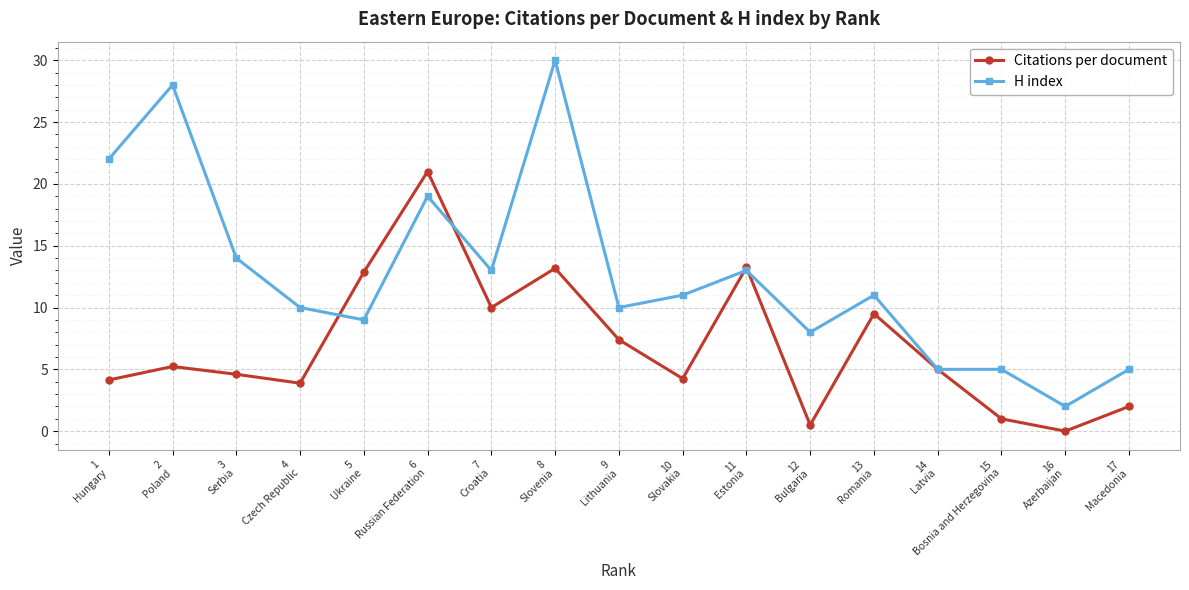

What is the difference between the maximum and minimum values in the H index series?

28.0